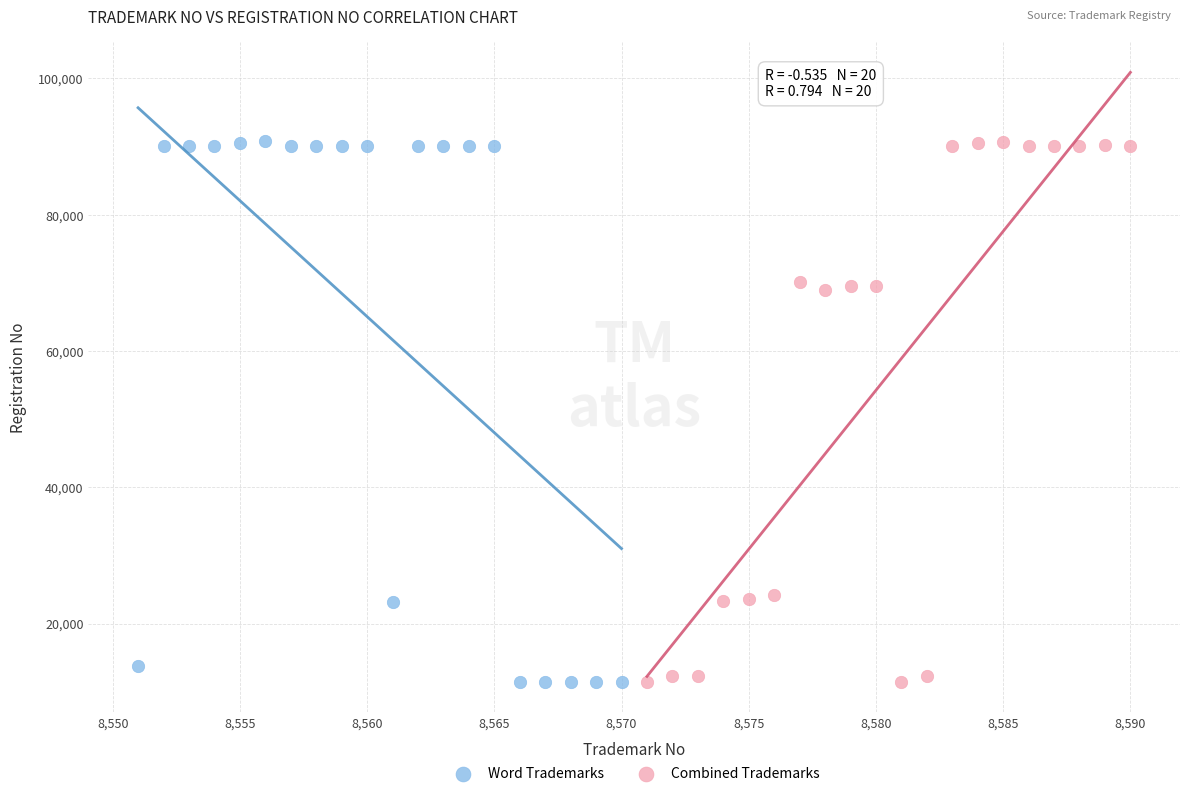

What are all the series names shown in the legend?

Word Trademarks, Combined Trademarks